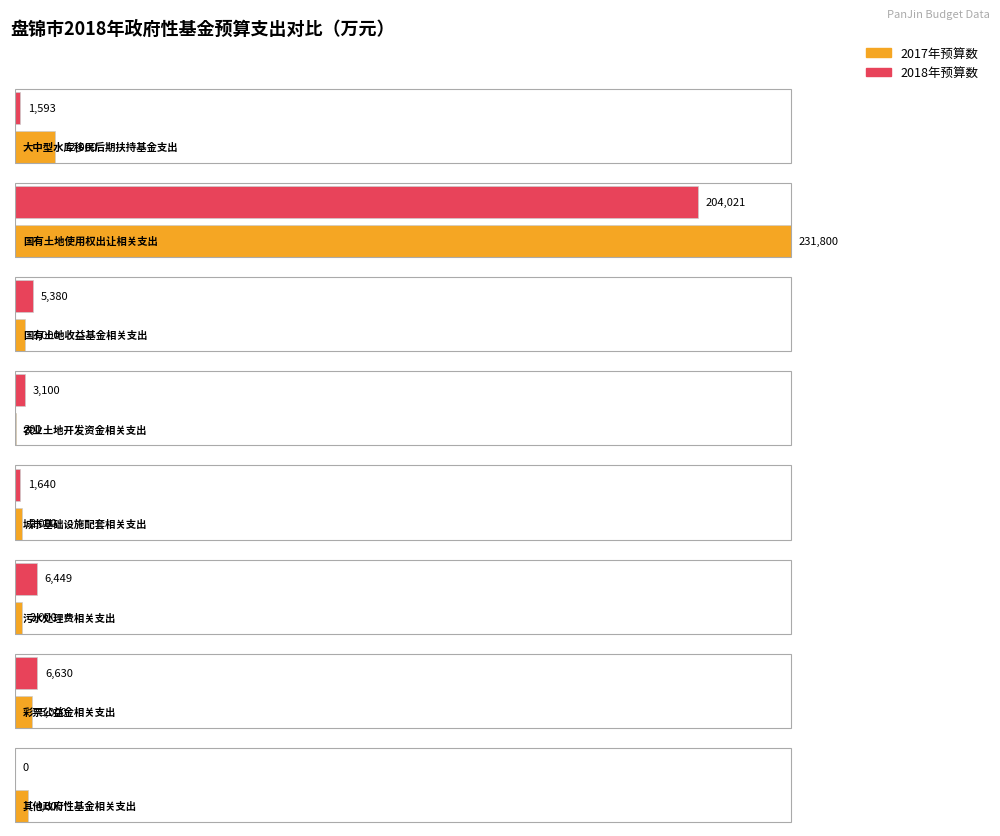

How many values in the 2018年预算数 series exceed 5380?

3